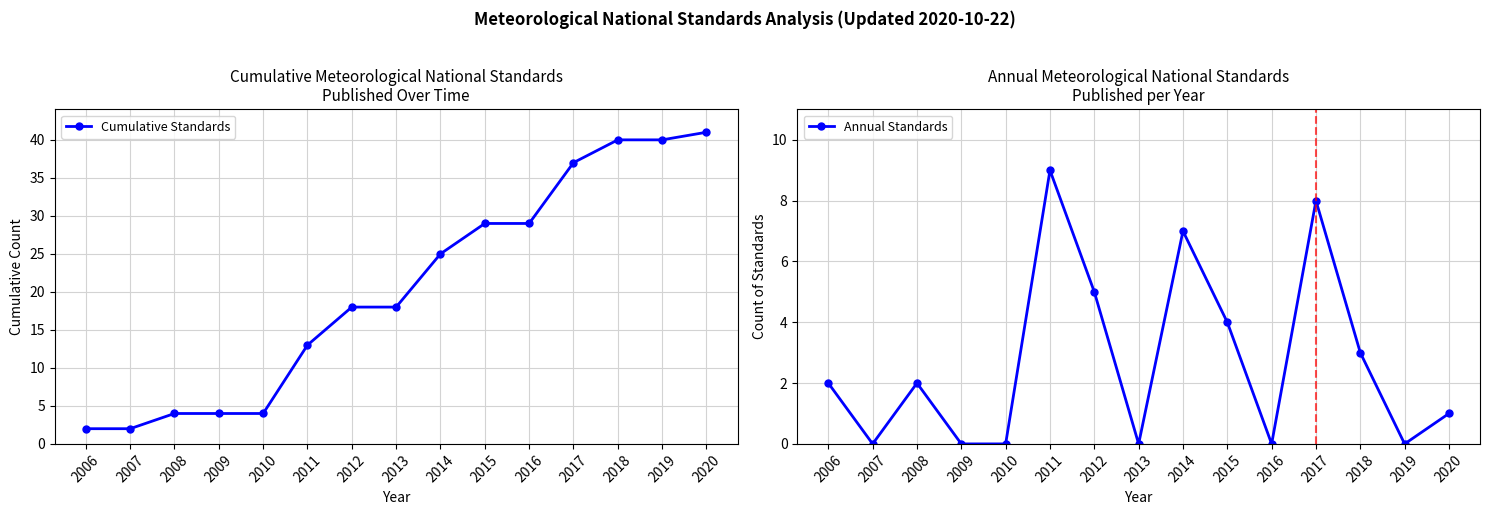

Is the value of Annual Standards at 2016 greater than the value of Cumulative Standards at 2009?

No